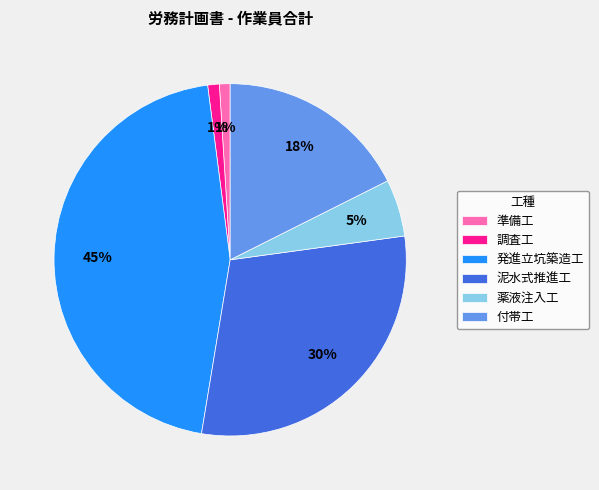

True or false: 付帯工 accounts for 24% of the total.

False